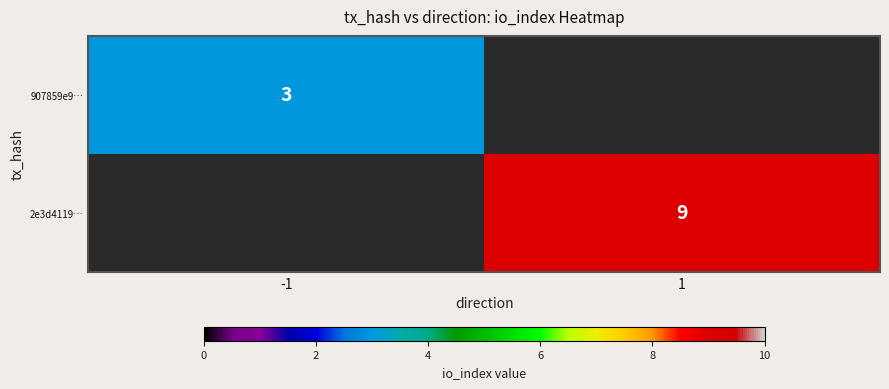

Is it true that 907859e9… equals 2 at -1?

False